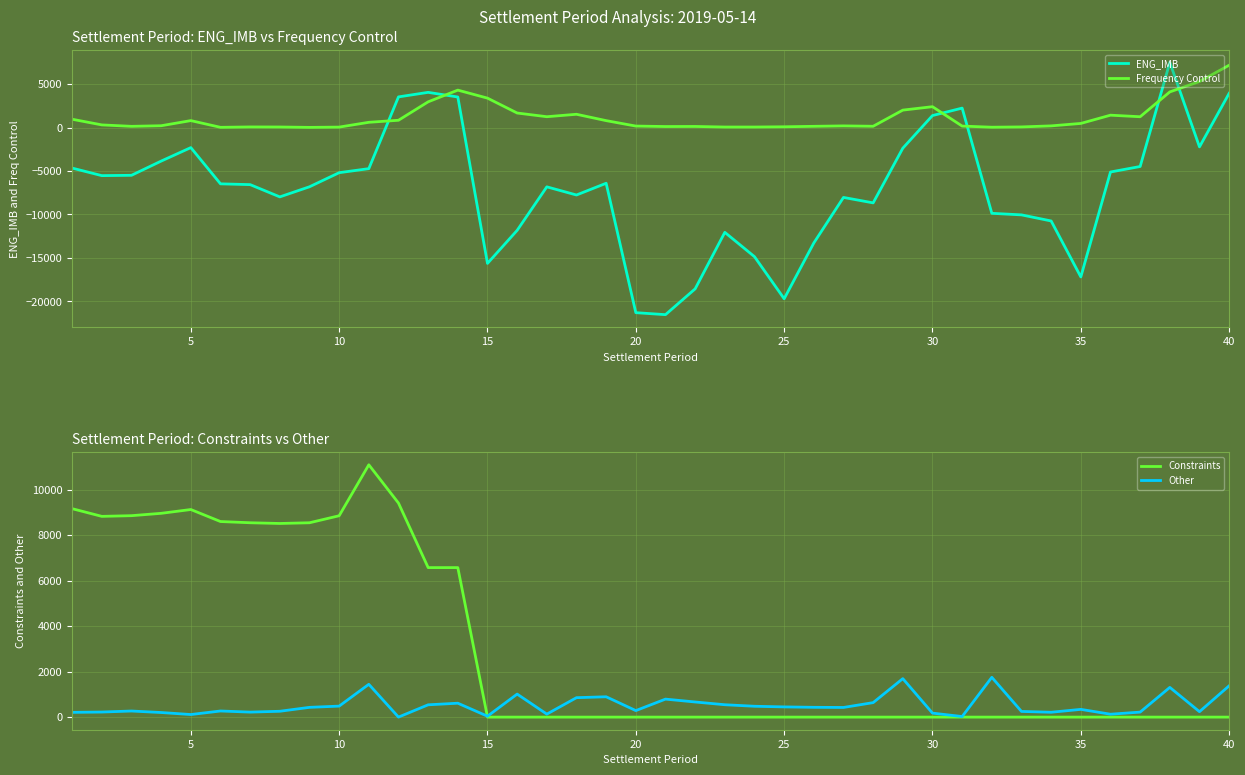

Rank the series by their maximum value, from highest to lowest.

Constraints, ENG_IMB, Frequency Control, Other